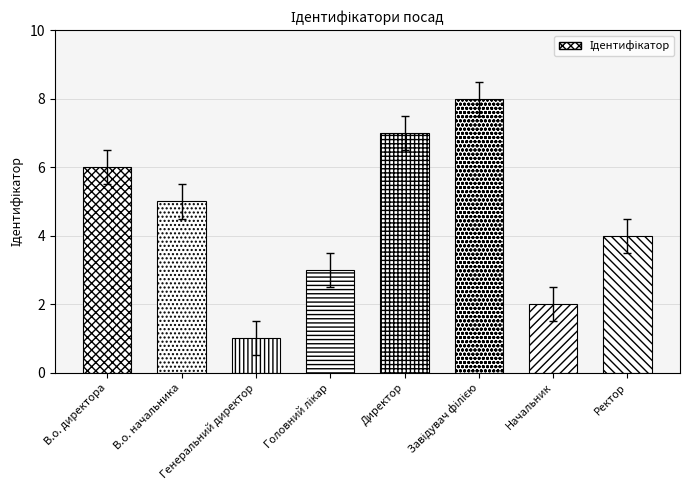

How many data points are above 4?

4